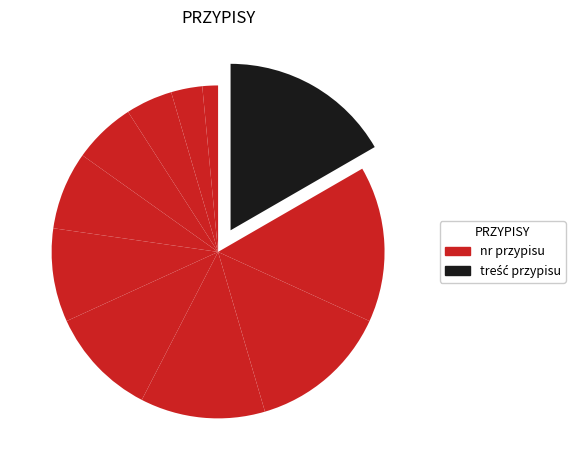

How many segments does this pie chart have?

11